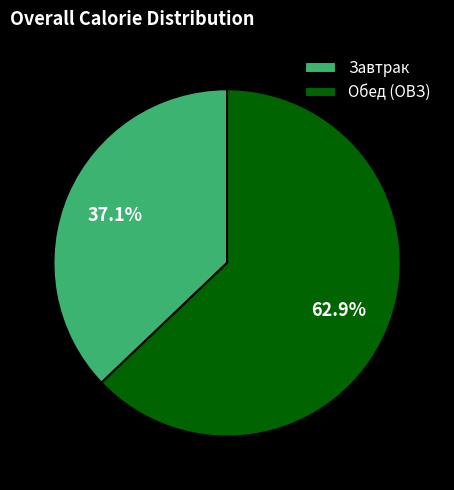

Rank the categories by value from highest to lowest.

Обед (ОВЗ), Завтрак